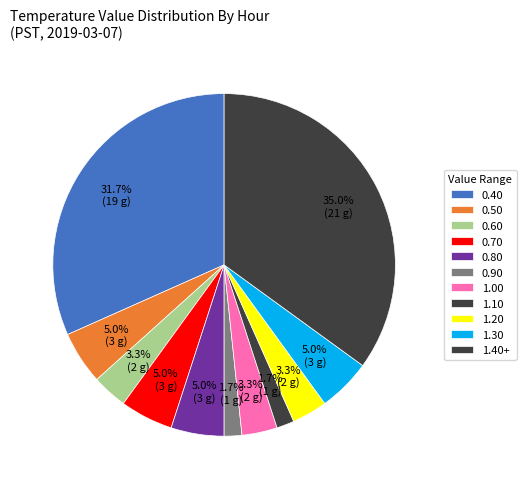

How many segments does this pie chart have?

11